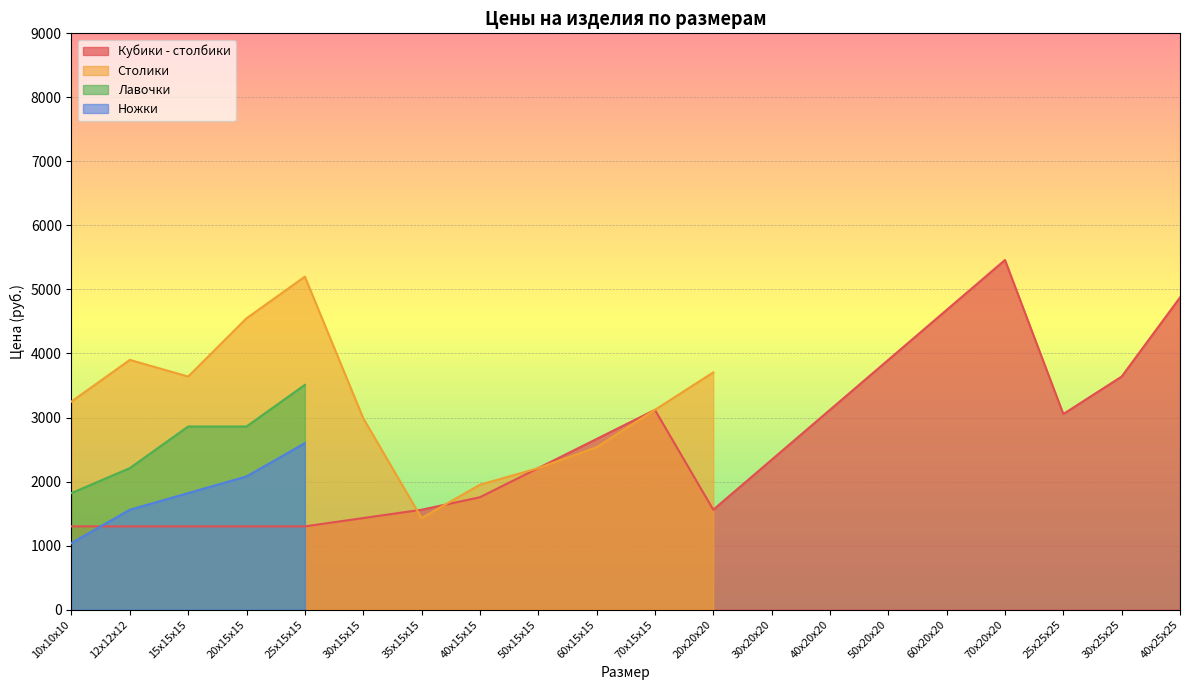

Reading right to left, list all the values displayed in this chart.

Кубики - столбики: 40х25х25=4875	30х25х25=3640	25х25х25=3055	70х20х20=5460	60х20х20=4680	50х20х20=3900	40х20х20=3120	30х20х20=2340	20х20х20=1560	70х15х15=3120	60х15х15=2665	50х15х15=2210	40х15х15=1755	35х15х15=1560	30х15х15=1430	25х15х15=1300	20х15х15=1300	15х15х15=1300	12х12х12=1300	10х10х10=1300
Столики: 40х25х25=0	30х25х25=0	25х25х25=0	70х20х20=0	60х20х20=0	50х20х20=0	40х20х20=0	30х20х20=0	20х20х20=3705	70х15х15=3120	60х15х15=2535	50х15х15=2210	40х15х15=1950	35х15х15=1430	30х15х15=2990	25х15х15=5200	20х15х15=4550	15х15х15=3640	12х12х12=3900	10х10х10=3250
Лавочки: 40х25х25=0	30х25х25=0	25х25х25=0	70х20х20=0	60х20х20=0	50х20х20=0	40х20х20=0	30х20х20=0	20х20х20=0	70х15х15=0	60х15х15=0	50х15х15=0	40х15х15=0	35х15х15=0	30х15х15=0	25х15х15=3510	20х15х15=2860	15х15х15=2860	12х12х12=2210	10х10х10=1820
Ножки: 40х25х25=0	30х25х25=0	25х25х25=0	70х20х20=0	60х20х20=0	50х20х20=0	40х20х20=0	30х20х20=0	20х20х20=0	70х15х15=0	60х15х15=0	50х15х15=0	40х15х15=0	35х15х15=0	30х15х15=0	25х15х15=2600	20х15х15=2080	15х15х15=1820	12х12х12=1560	10х10х10=1040